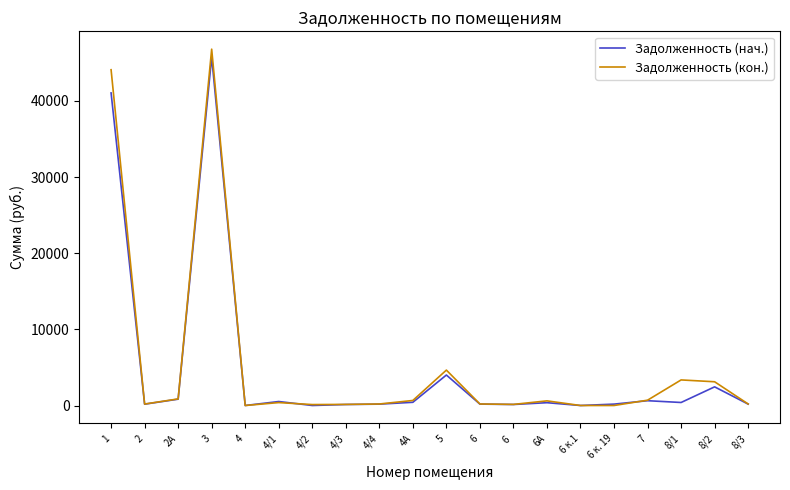

Which series has the largest range (max minus min)?

Задолженность (кон.)